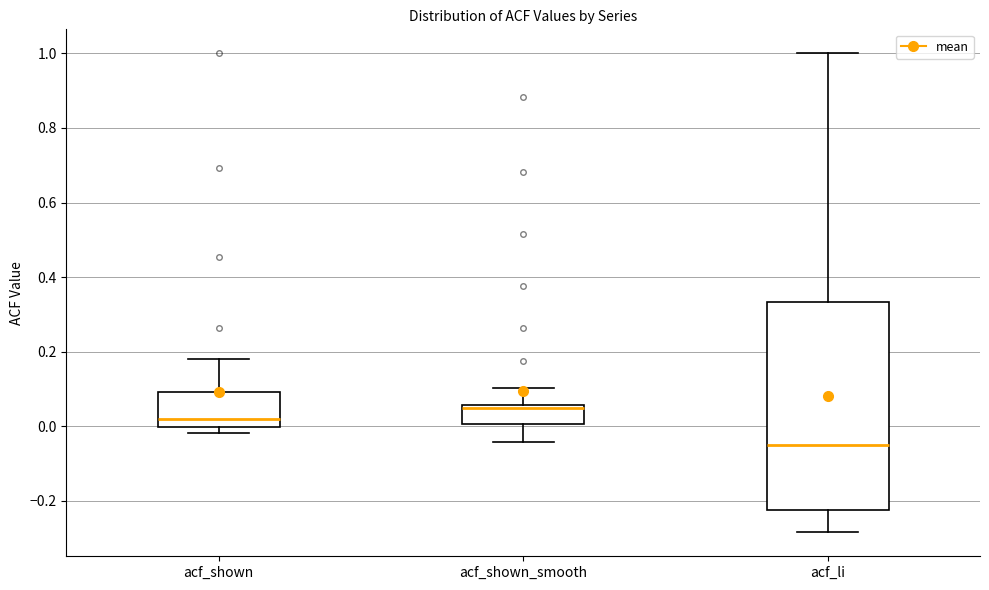

Which box is the tallest, from its lower edge to its upper edge?

acf_li